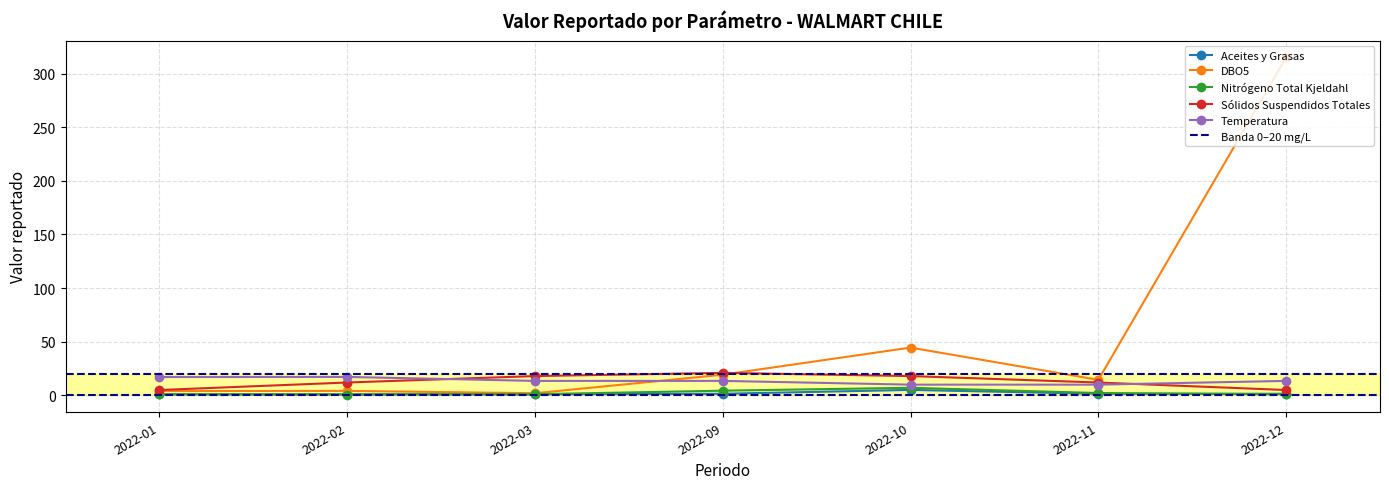

True or false: Temperatura and Nitrógeno Total Kjeldahl cross at least once.

False